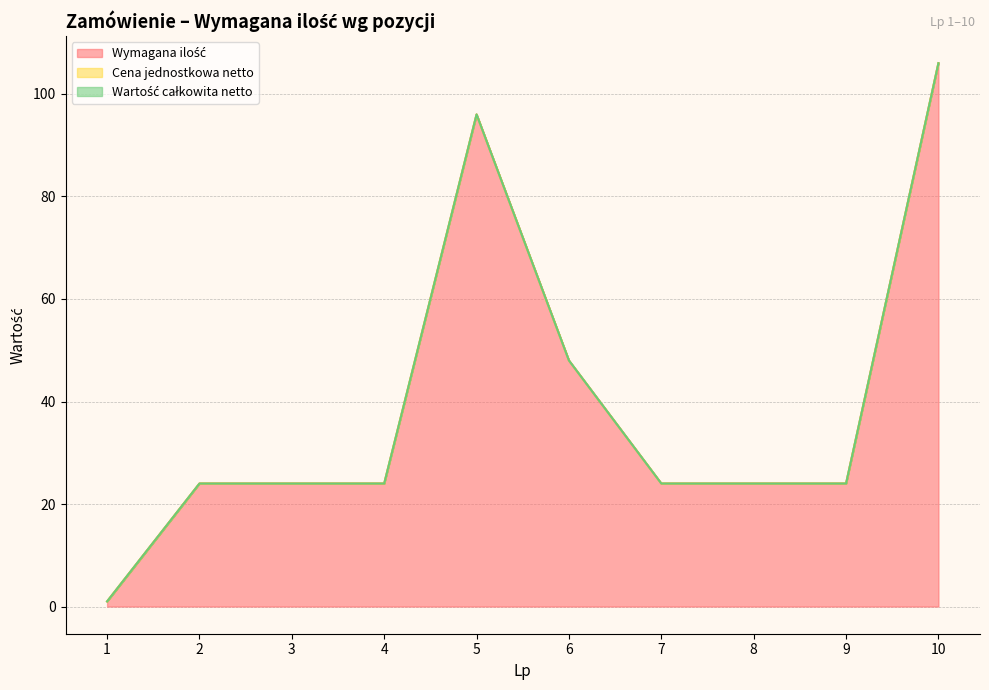

True or false: Wartość całkowita netto and Wymagana ilość cross at least once.

False